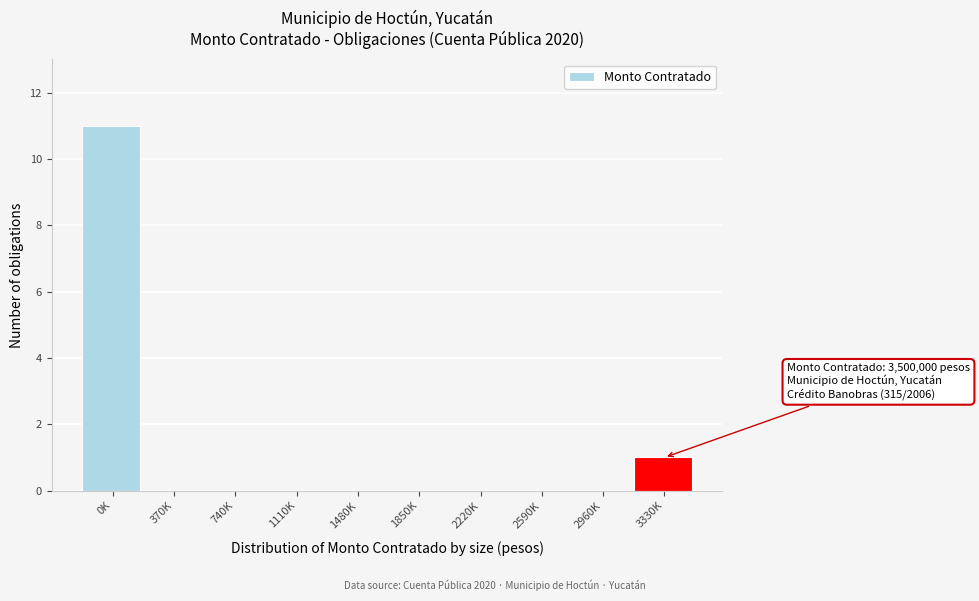

Reading left to right, transcribe all the data shown in this chart.

0K=11	370K=0	740K=0	1110K=0	1480K=0	1850K=0	2220K=0	2590K=0	2960K=0	3330K=1